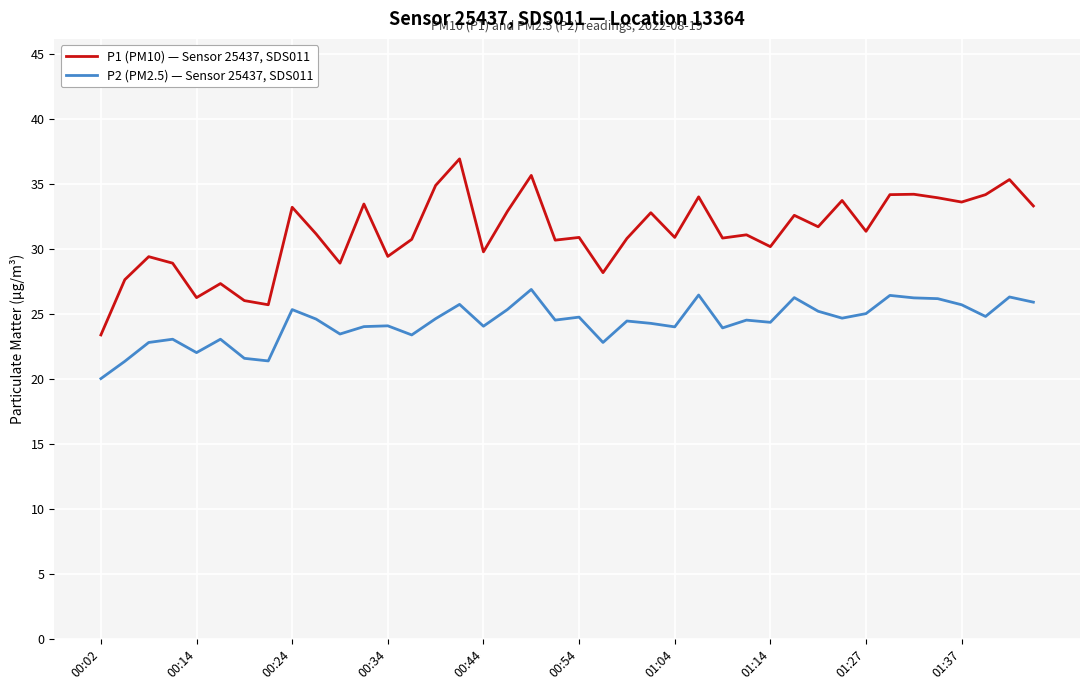

What are all the series names shown in the legend?

P1 (PM10) — Sensor 25437, SDS011, P2 (PM2.5) — Sensor 25437, SDS011